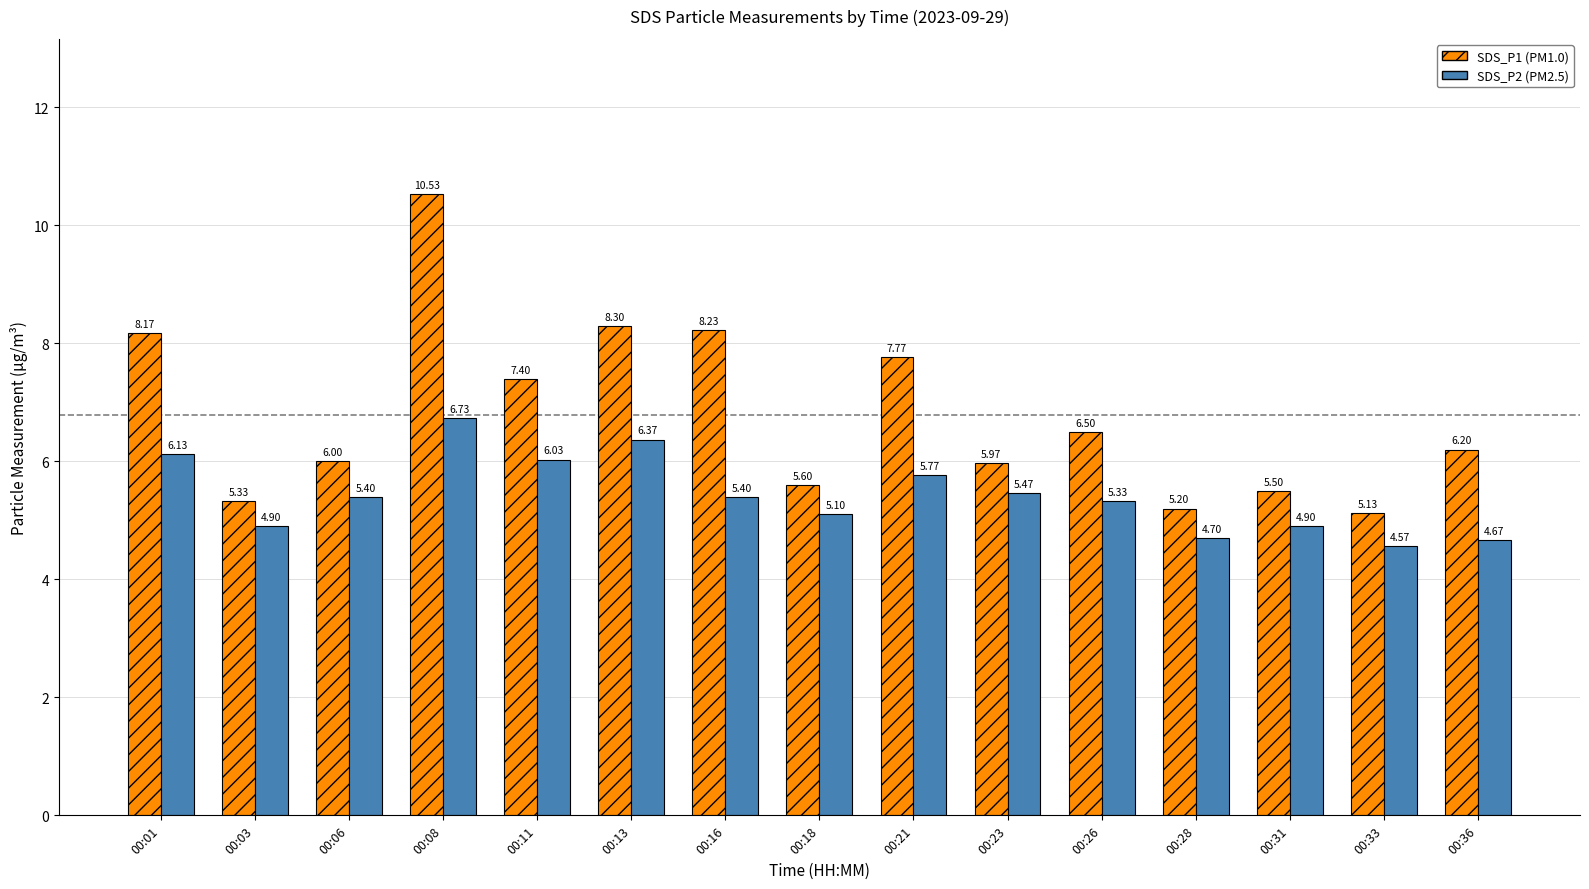

At which category is the sum across all series the highest?

00:08